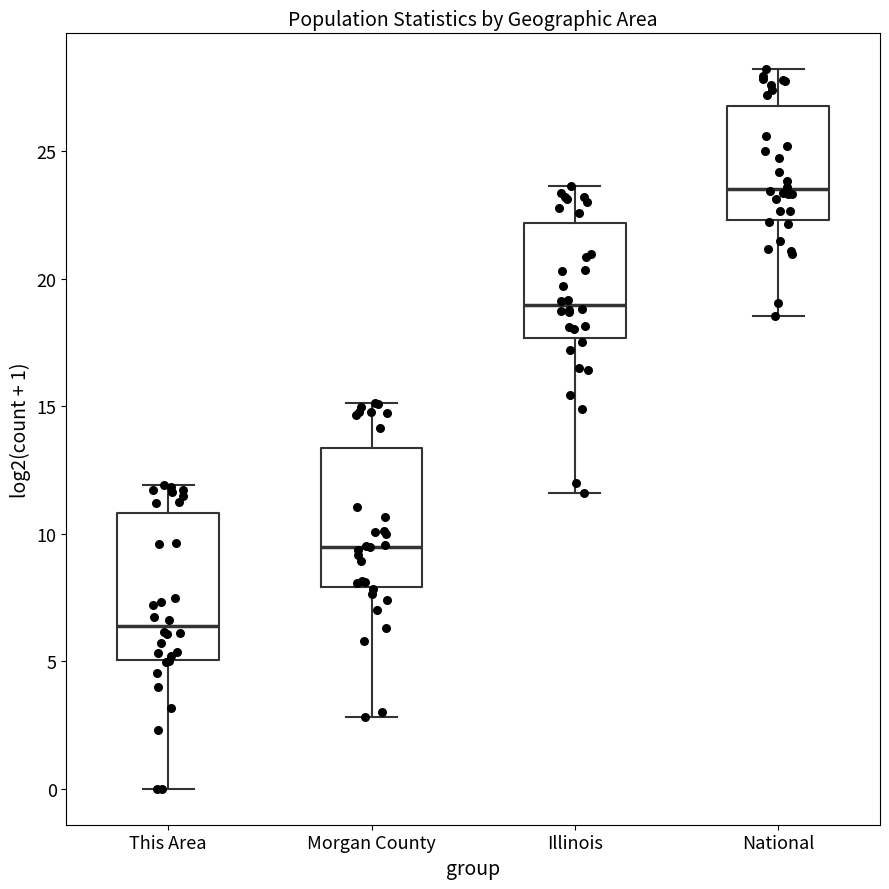

Reading left to right, transcribe this box plot: for each box, give where its median line is, the range the box spans, and where its two whiskers end, as read against the y-axis. The values are not printed on the chart, so give them approximately, as read against the axis.

This Area: median 6.5, box 5.0 to 11.0, whiskers 0.0 to 12.0
Morgan County: median 9.5, box 8.0 to 13.5, whiskers 3.0 to 15.0
Illinois: median 19.0, box 17.5 to 22.0, whiskers 11.5 to 23.5
National: median 23.5, box 22.5 to 27.0, whiskers 18.5 to 28.0